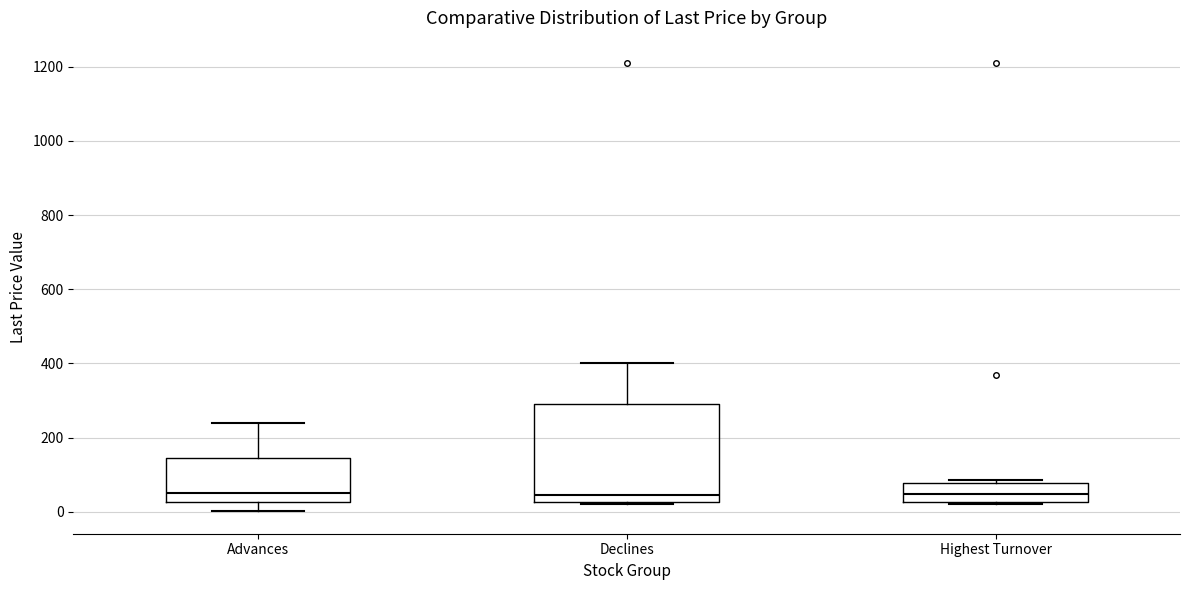

Where is the upper edge of the box for Advances on the y-axis? The values are not printed on the chart, so give them approximately, as read against the axis.

140